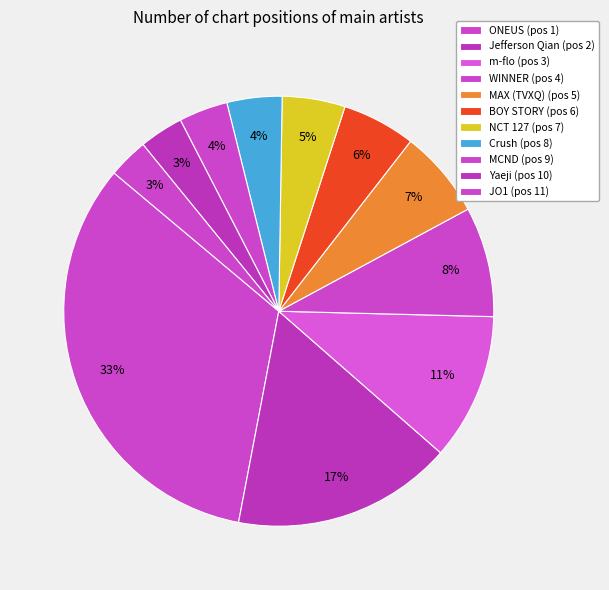

How many slices are in this pie chart?

11